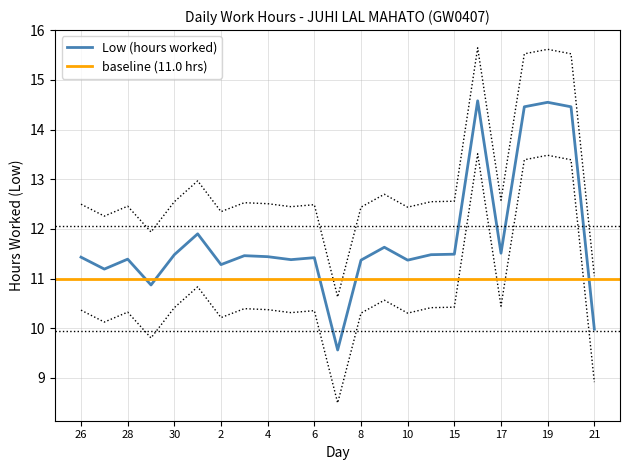

What is the label of the 13th point from the left?

8